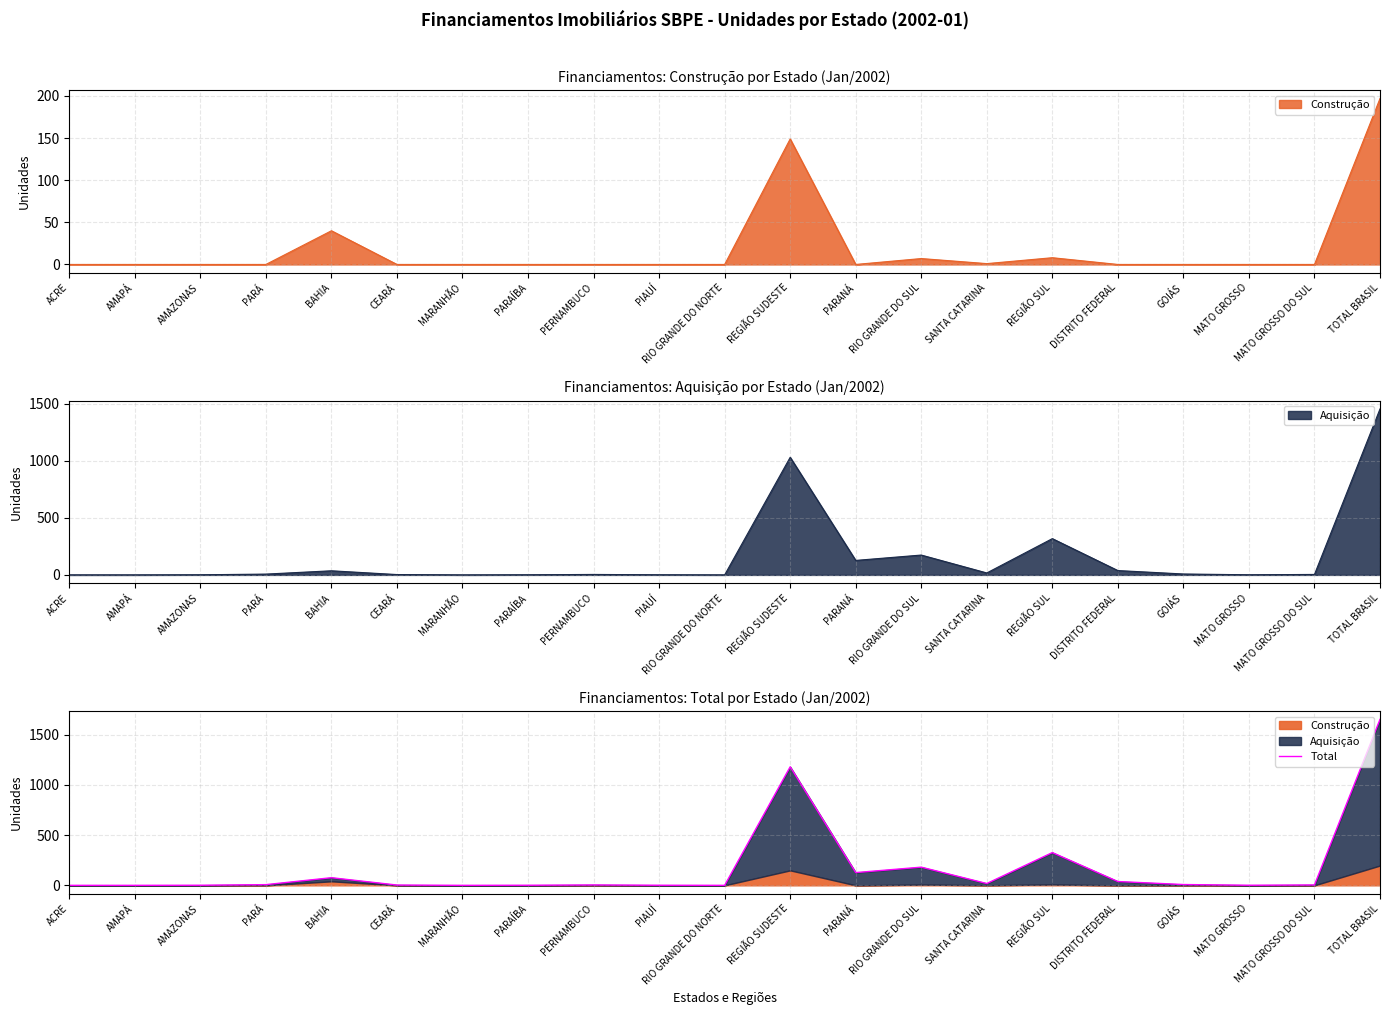

What is the value of the 18th point from the left?

8